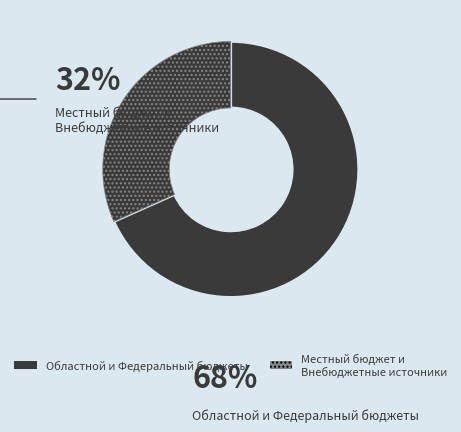

How many slices are in this pie chart?

2